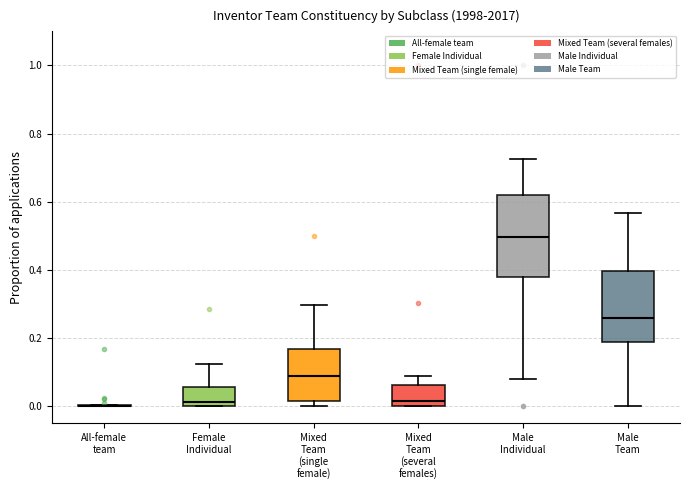

Comparing the boxes themselves (not the whiskers), which one is the tallest?

Male Individual